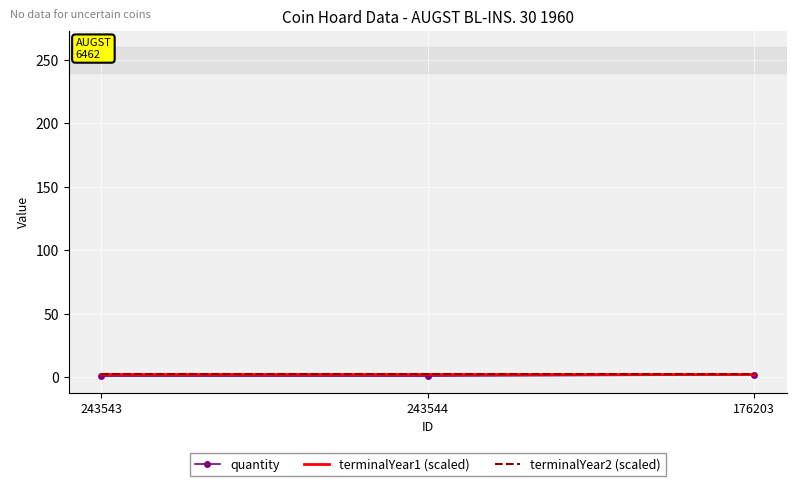

The terminalYear2 (scaled) series shows 2.5 at 243543. True or false?

True